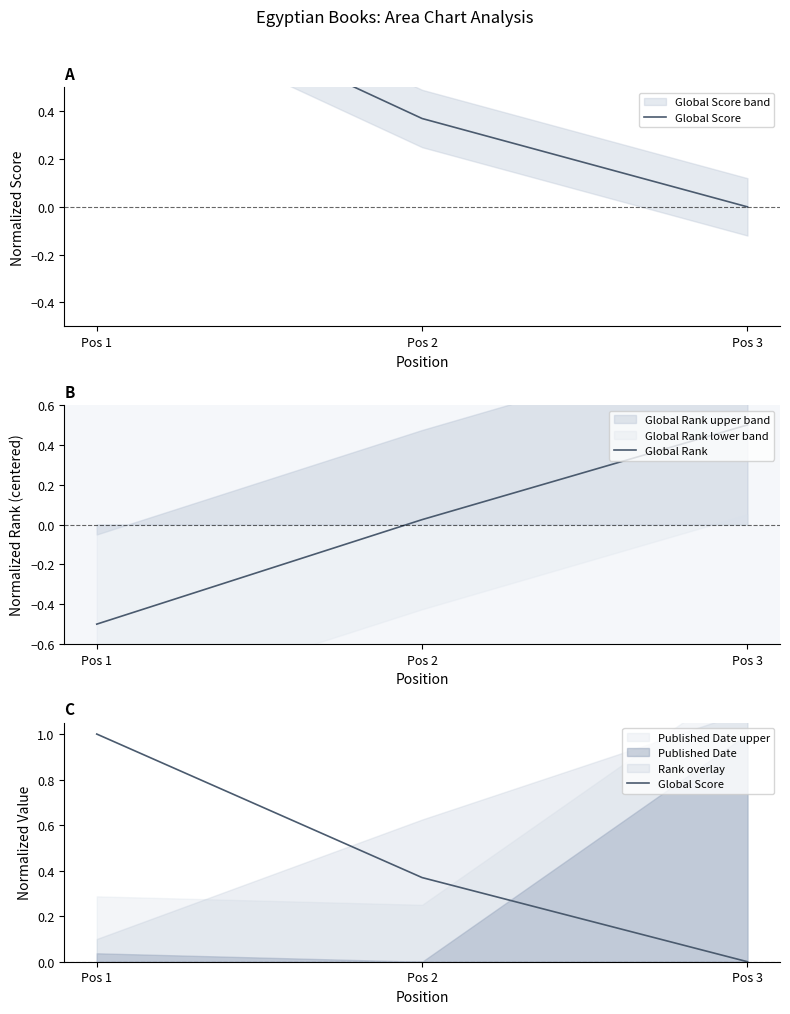

At which label does Global Rank first exceed 0?

Pos 2